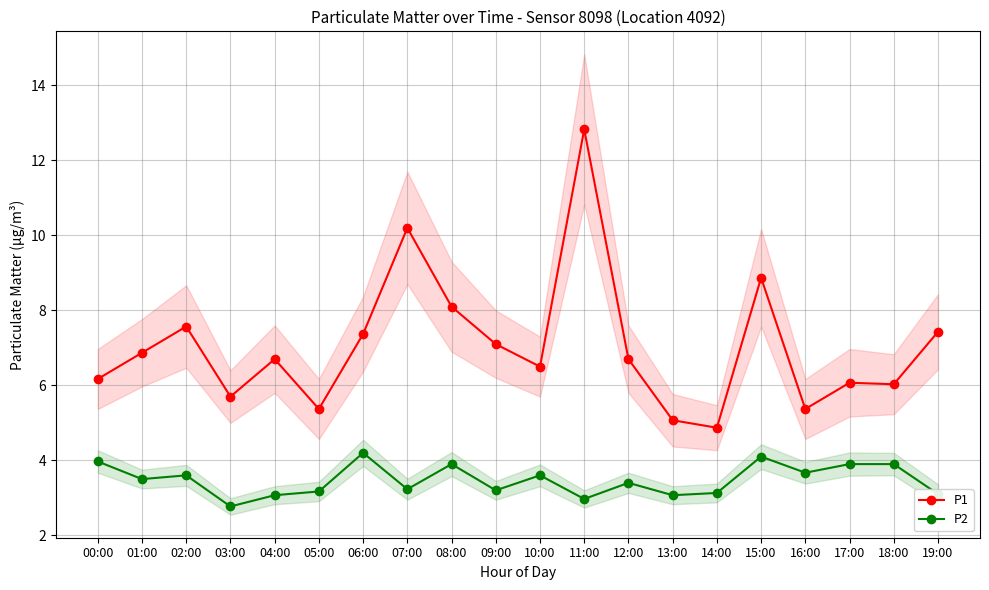

Which category has the lowest value across all series?

03:00